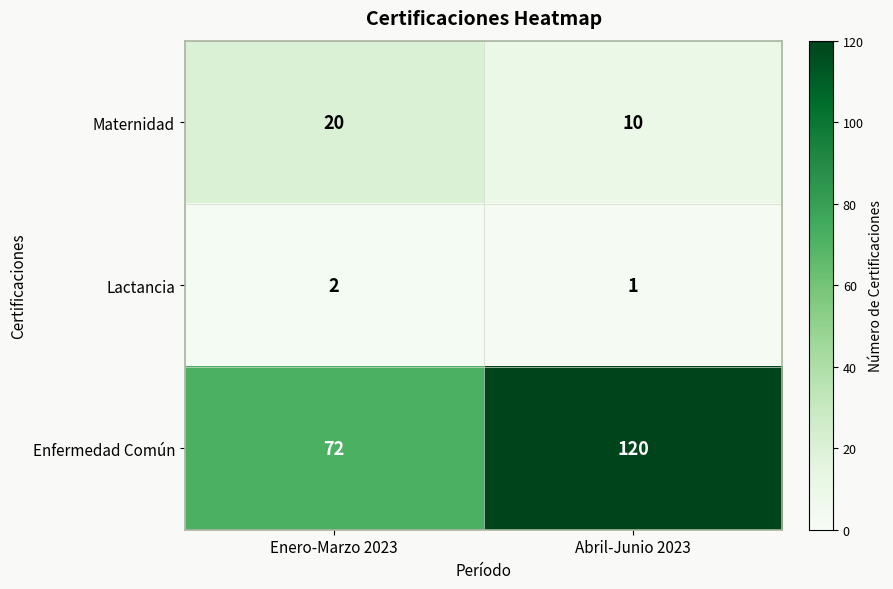

What is the total value across all series at Abril-Junio 2023?

131